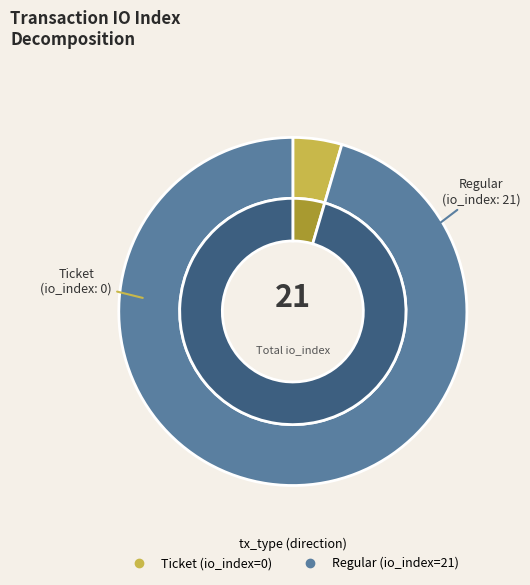

Which category has the smallest portion of the pie?

Ticket (tx_index 0)